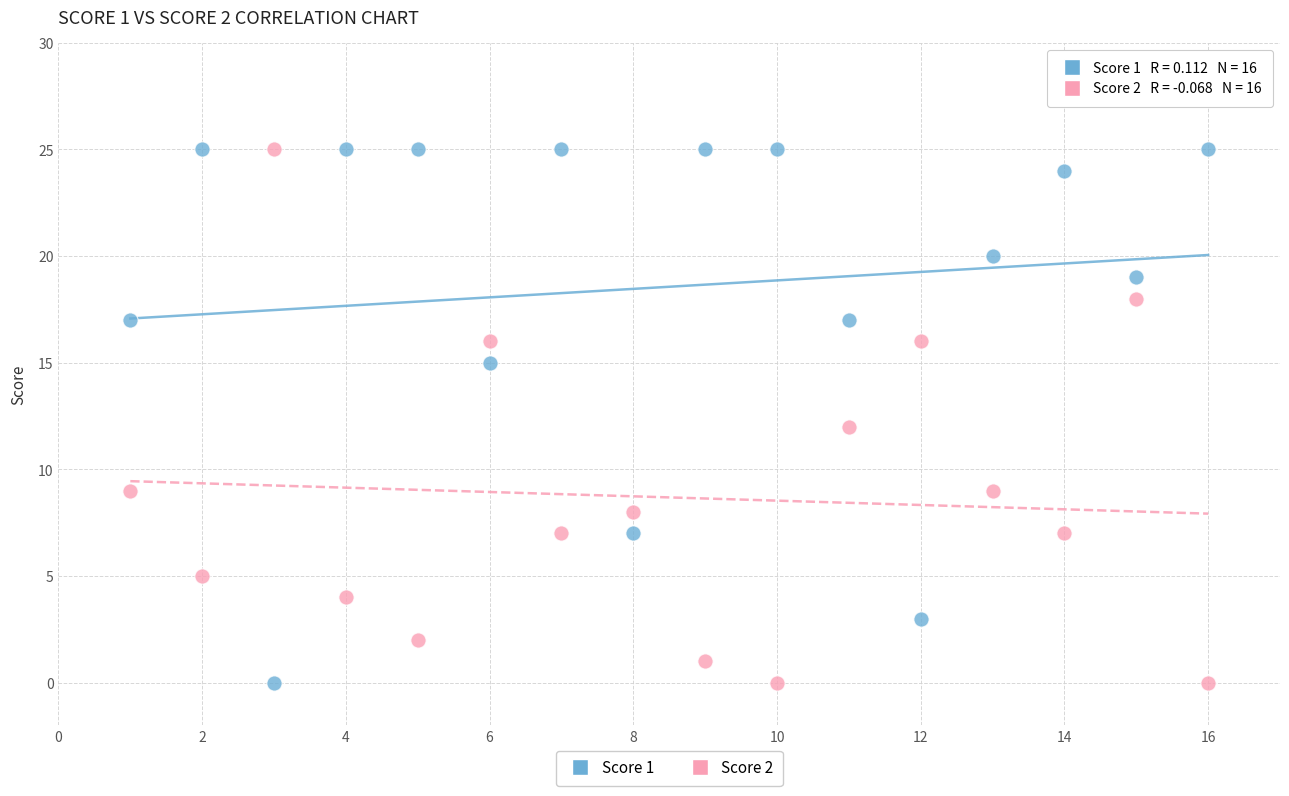

What is the X range (max minus min) for the scatter plot?

15